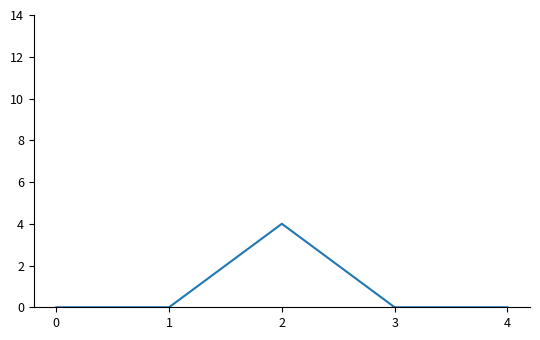

How many categories are shown in the chart?

5